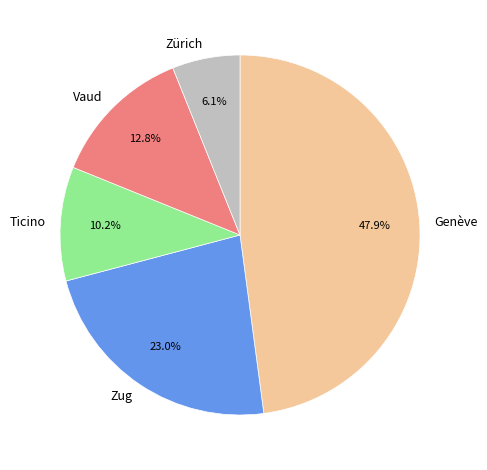

Is Vaud the majority of the pie?

No